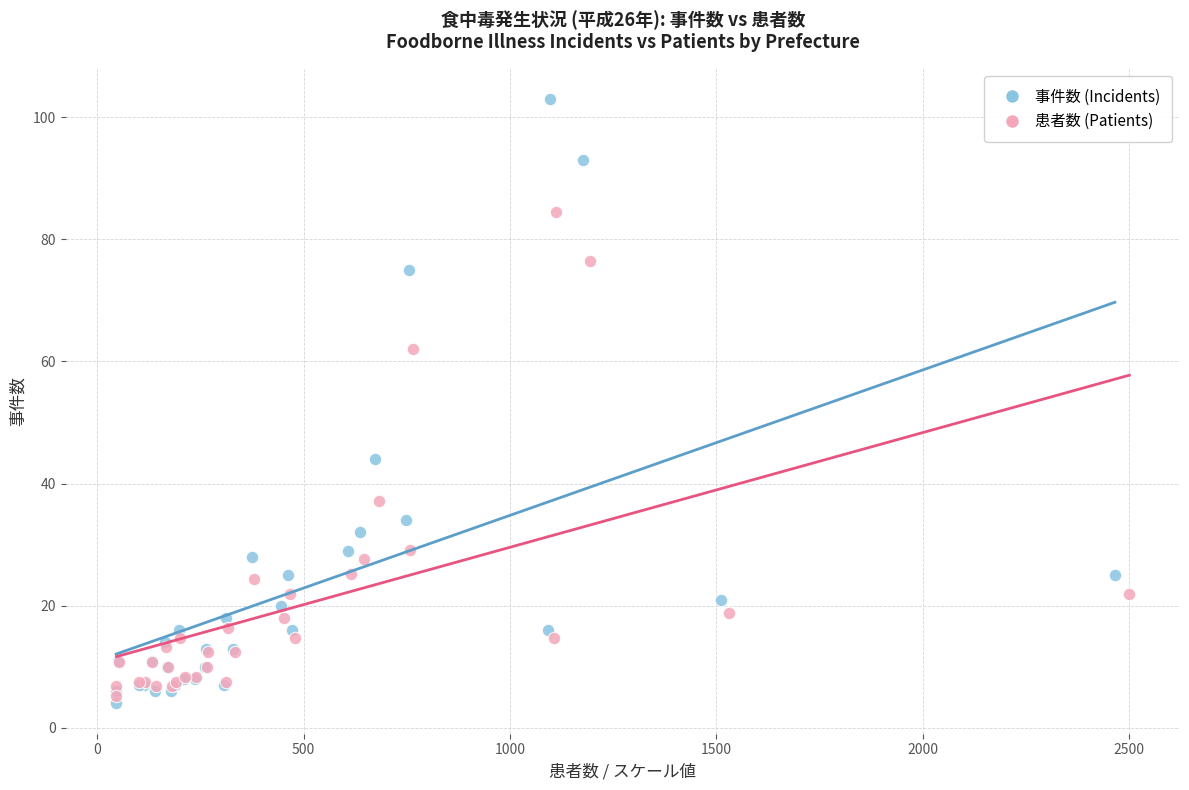

Which series has the largest Y range (max minus min)?

事件数 (Incidents)